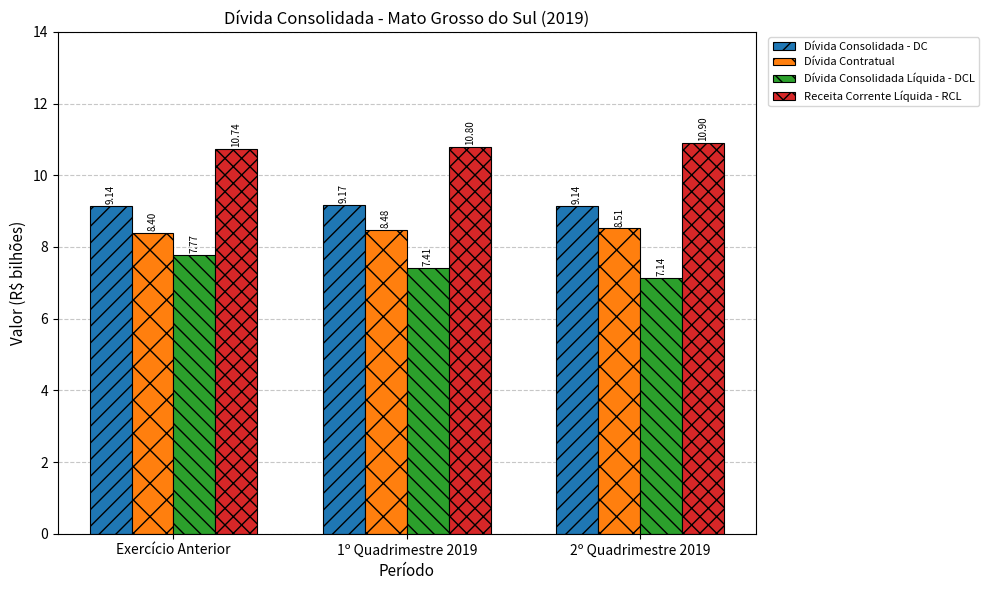

What is the total value across all series at 1º Quadrimestre 2019?

35.9